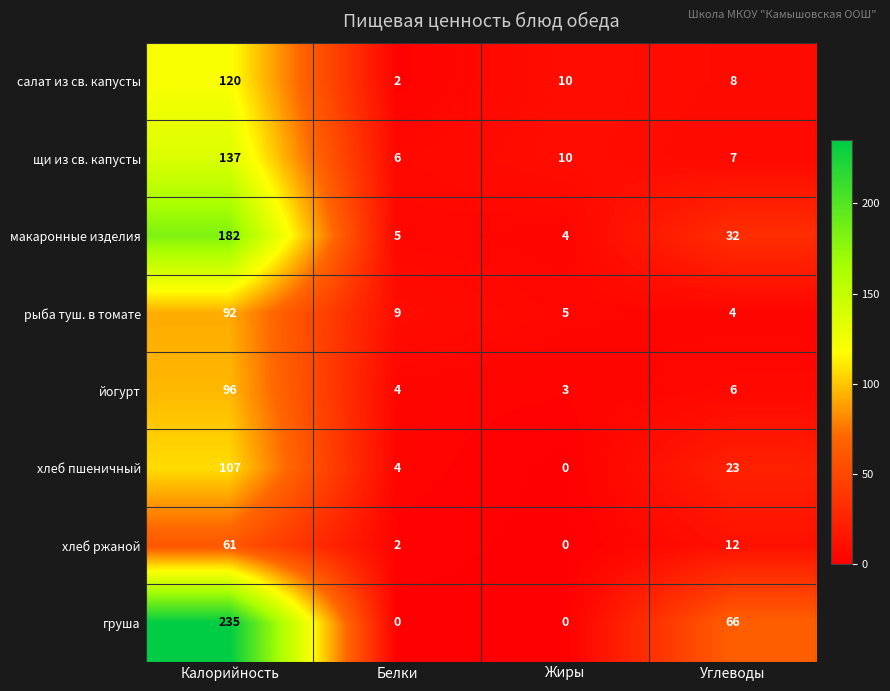

What is the greatest value displayed?

235